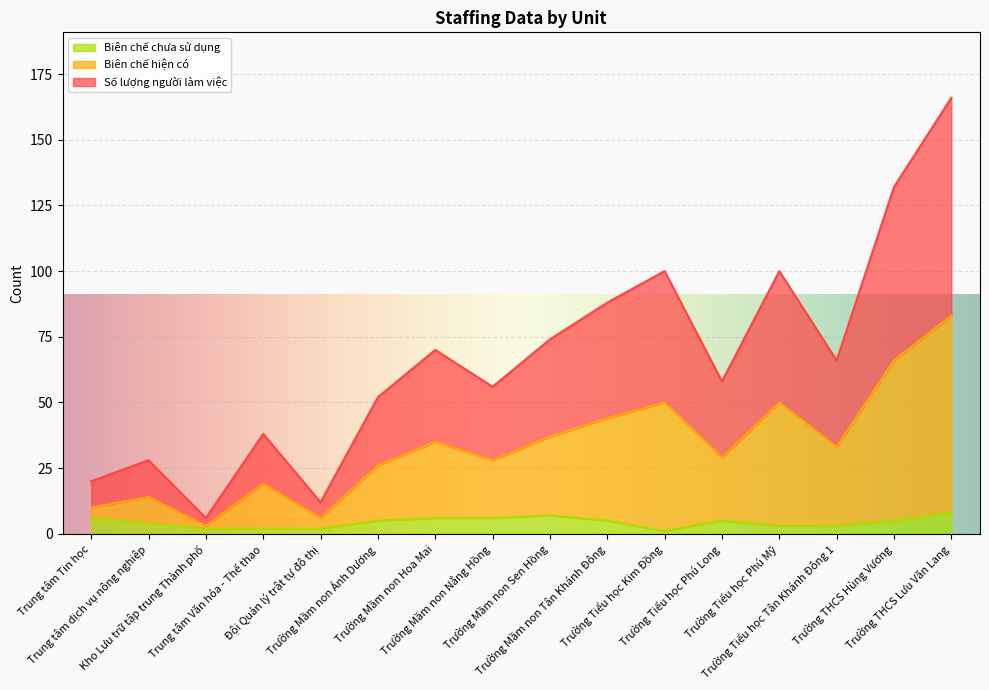

Rank the categories by Số lượng người làm việc value from lowest to highest.

Kho Lưu trữ tập trung Thành phố, Đội Quản lý trật tự đô thị, Trung tâm Tin học, Trung tâm dịch vụ nông nghiệp, Trung tâm Văn hóa - Thể thao, Trường Mầm non Ánh Dương, Trường Mầm non Nắng Hồng, Trường Tiểu học Phú Long, Trường Tiểu học Tân Khánh Đông 1, Trường Mầm non Hoa Mai, Trường Mầm non Sen Hồng, Trường Mầm non Tân Khánh Đông, Trường Tiểu học Kim Đồng, Trường Tiểu học Phú Mỹ, Trường THCS Hùng Vương, Trường THCS Lưu Văn Lang